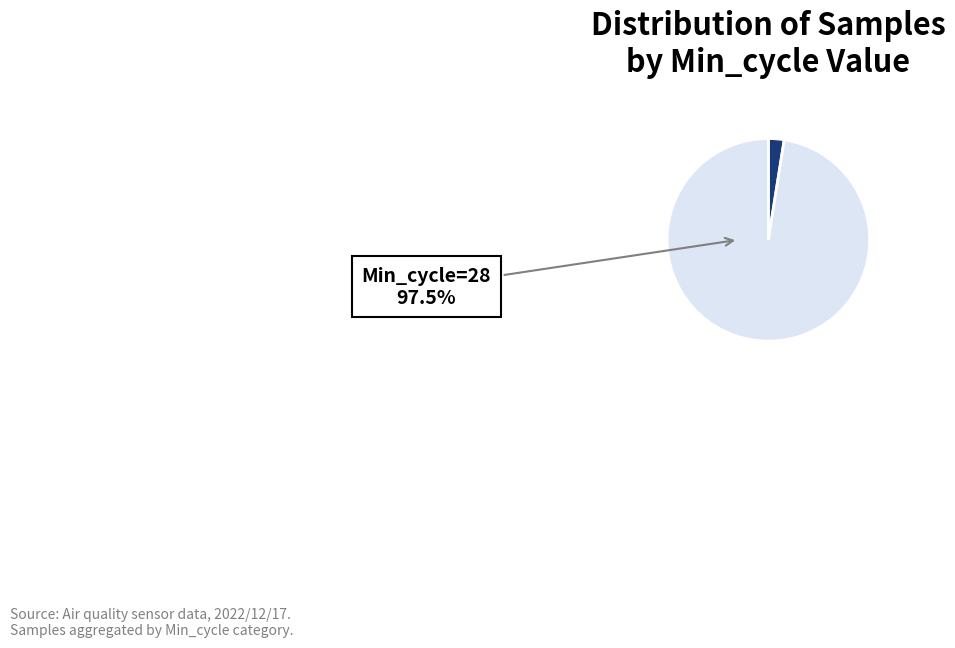

Is there a majority slice in this chart?

Yes